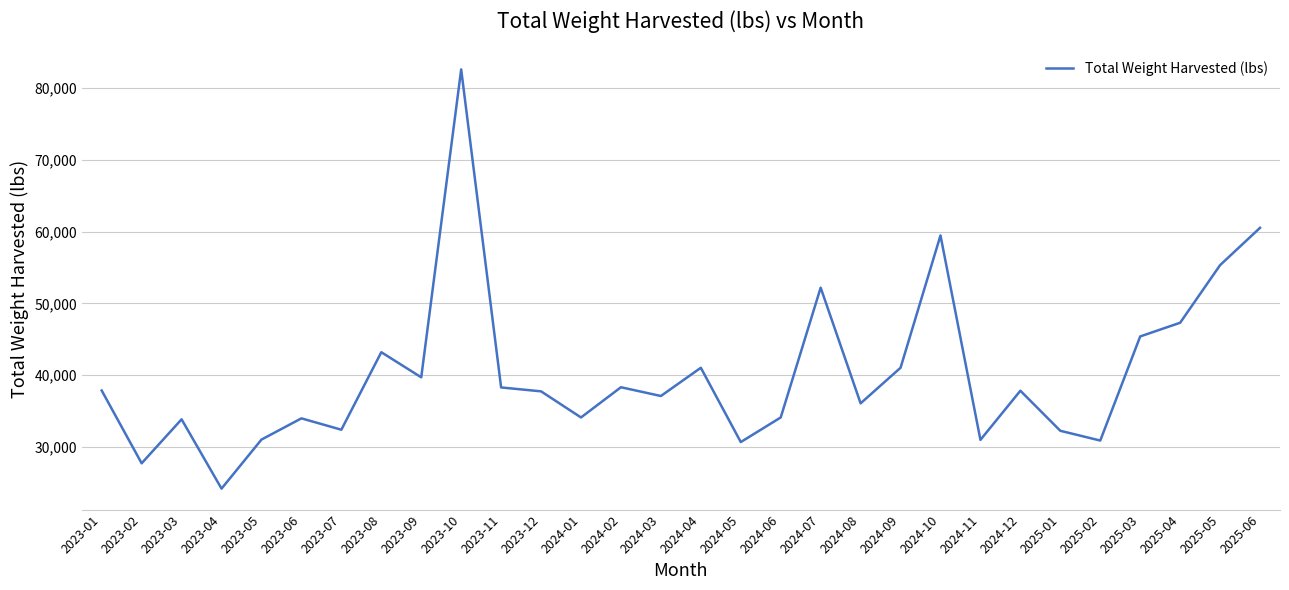

Does the chart have visible grid lines?

Yes